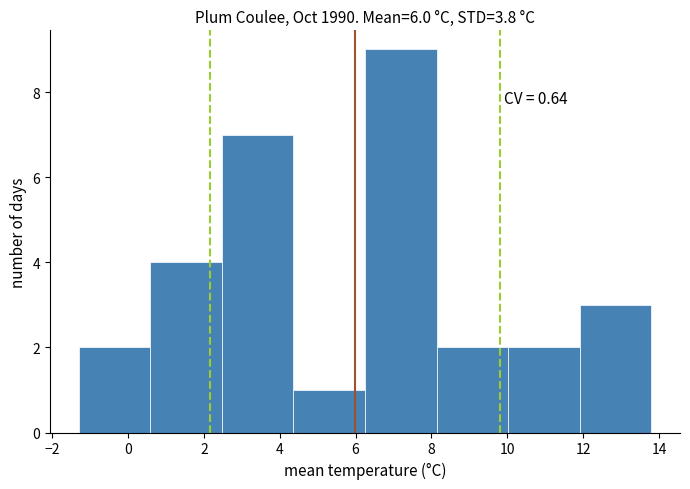

Over which range of the x-axis is the bar tallest?

6.2 to 8.2